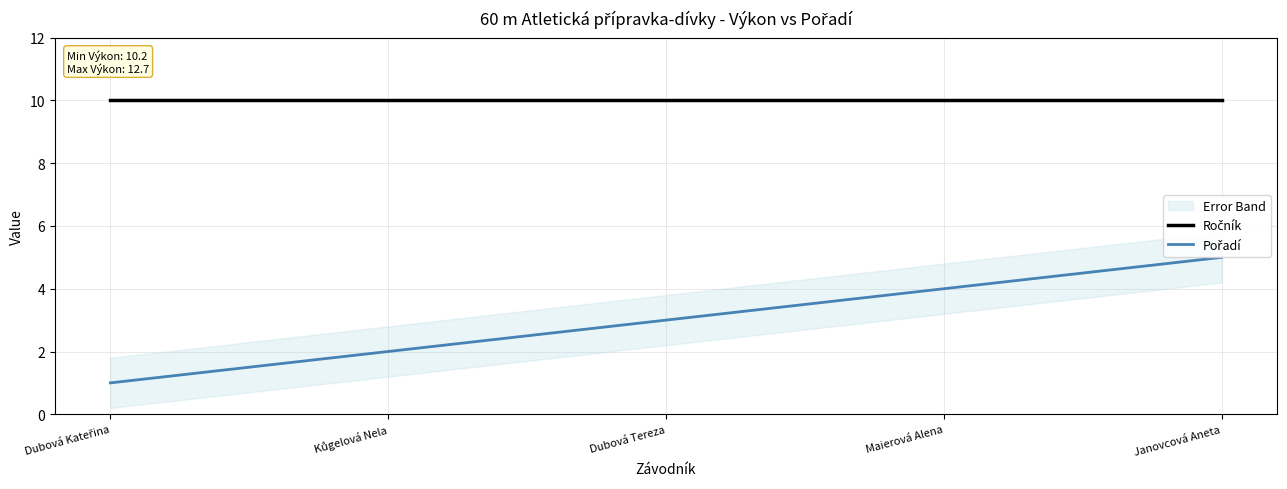

What is the label of the 2nd point from the left?

Kůgelová Nela